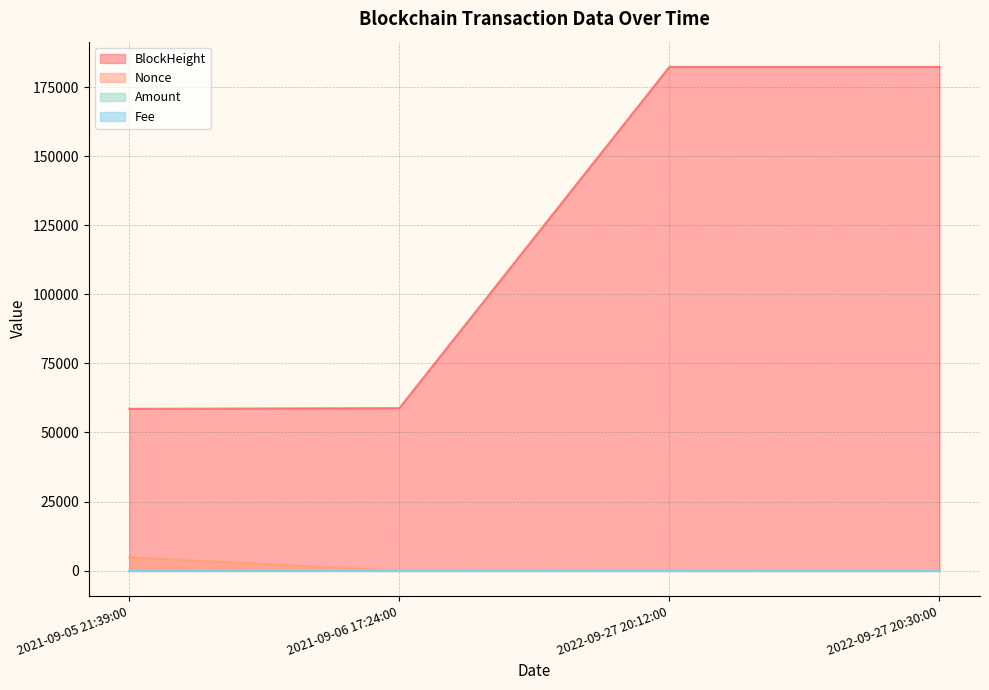

How many series are shown in this chart?

4